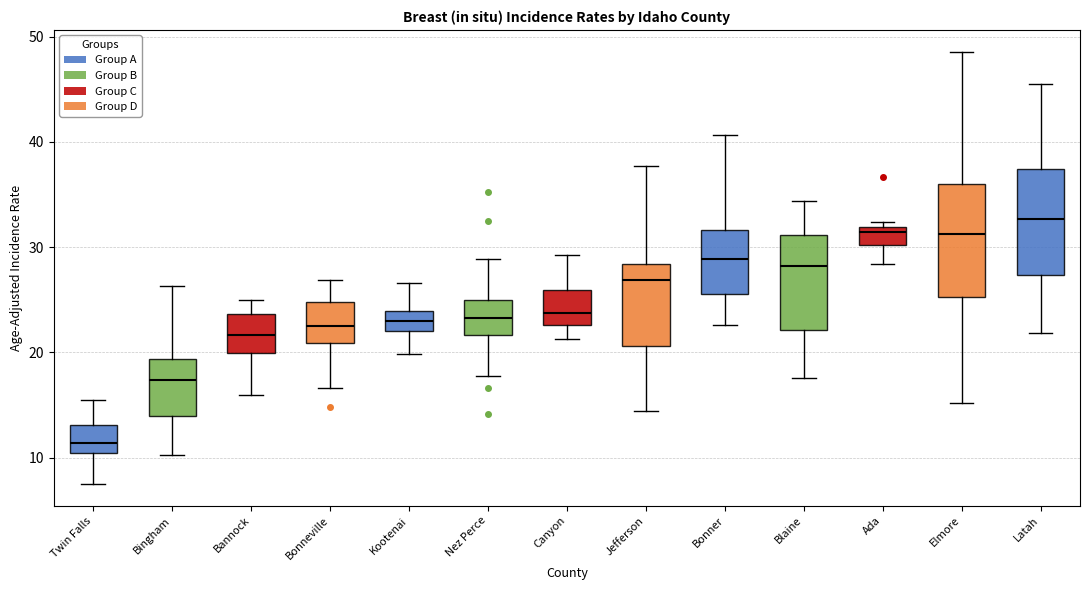

Reading left to right, transcribe this box plot: for each box, give where its median line is, the range the box spans, and where its two whiskers end, as read against the y-axis. The values are not printed on the chart, so give them approximately, as read against the axis.

Twin Falls: median 11, box 10 to 13, whiskers 8 to 16
Bingham: median 17, box 14 to 19, whiskers 10 to 26
Bannock: median 22, box 20 to 24, whiskers 16 to 25
Bonneville: median 22, box 21 to 25, whiskers 17 to 27
Kootenai: median 23, box 22 to 24, whiskers 20 to 27
Nez Perce: median 23, box 22 to 25, whiskers 18 to 29
Canyon: median 24, box 23 to 26, whiskers 21 to 29
Jefferson: median 27, box 21 to 28, whiskers 14 to 38
Bonner: median 29, box 26 to 32, whiskers 23 to 41
Blaine: median 28, box 22 to 31, whiskers 18 to 34
Ada: median 31, box 30 to 32, whiskers 28 to 32 (just above the box's upper edge)
Elmore: median 31, box 25 to 36, whiskers 15 to 49
Latah: median 33, box 27 to 37, whiskers 22 to 45